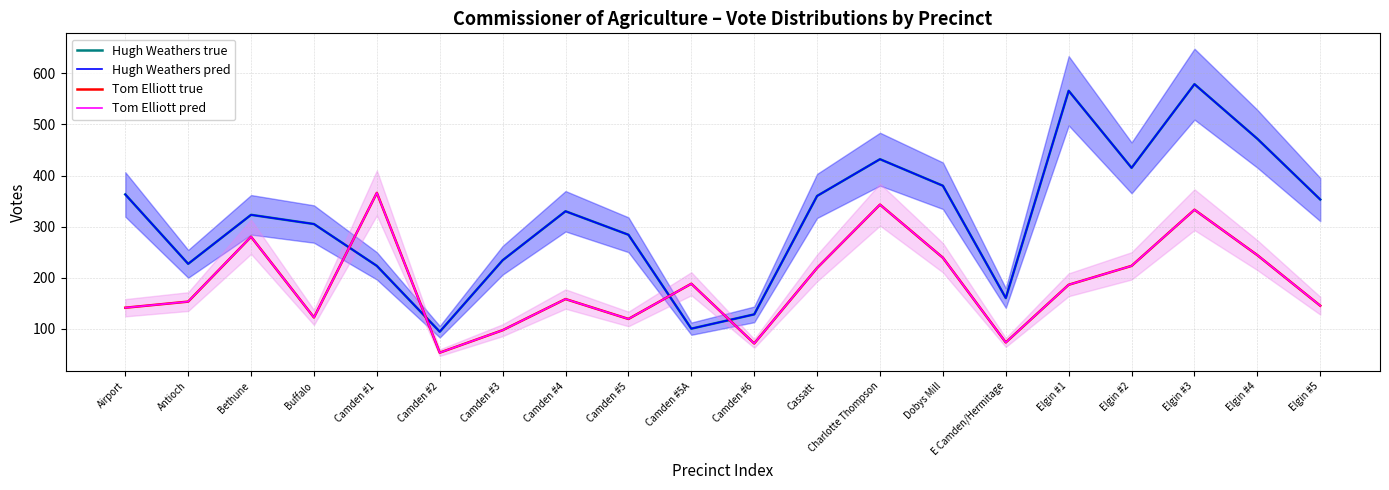

What is the minimum value for Hugh Weathers true?

94